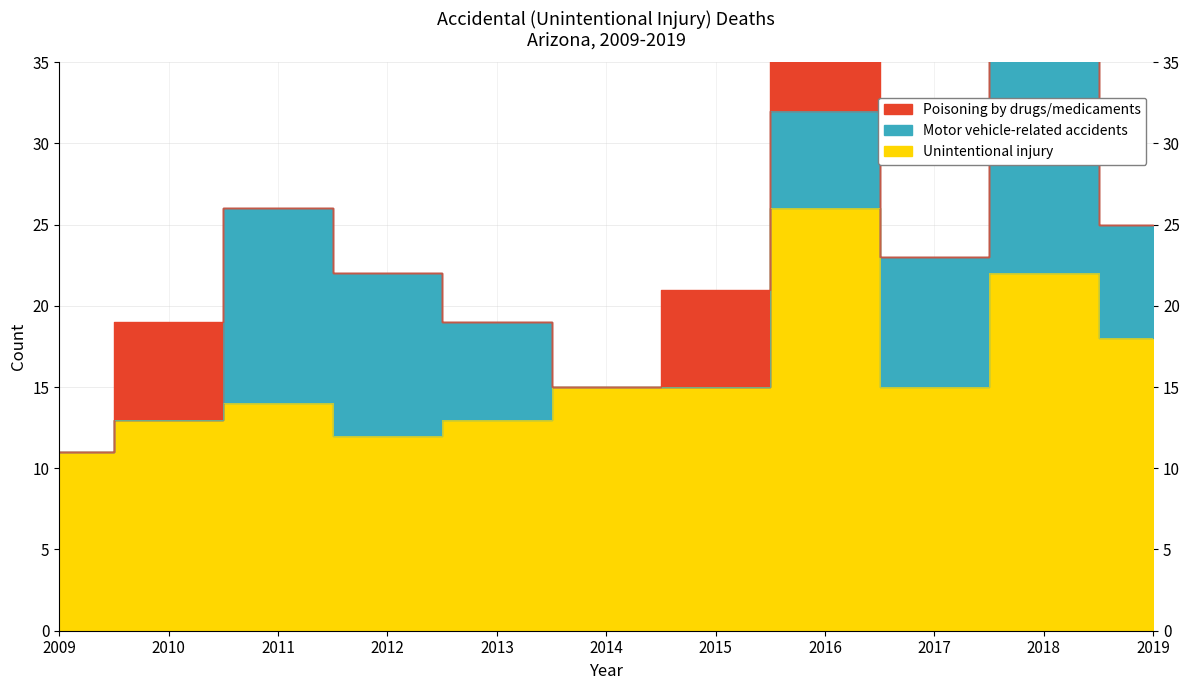

Where is Unintentional injury nearest to the value 18?

2019